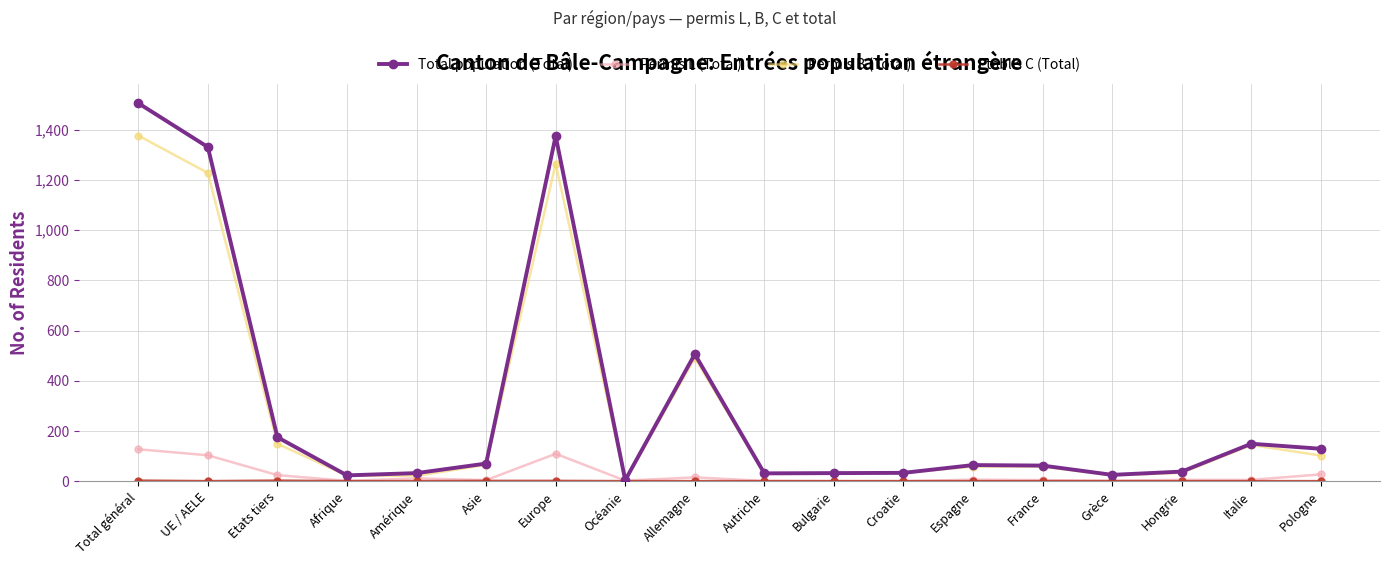

The Permis L (Total) series shows 0 at Bulgarie. True or false?

True